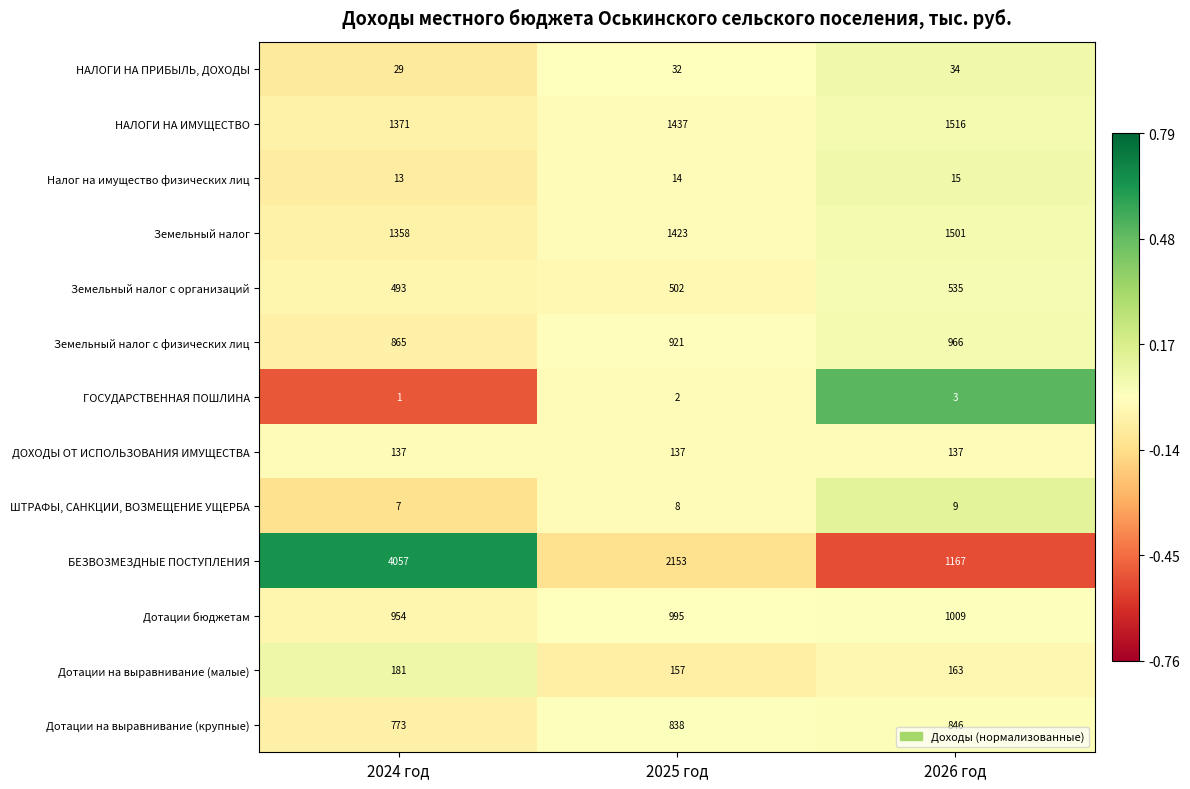

Rank the series by their maximum value, from highest to lowest.

БЕЗВОЗМЕЗДНЫЕ ПОСТУПЛЕНИЯ, НАЛОГИ НА ИМУЩЕСТВО, Земельный налог, Дотации бюджетам, Земельный налог с физических лиц, Дотации на выравнивание (крупные), Земельный налог с организаций, Дотации на выравнивание (малые), ДОХОДЫ ОТ ИСПОЛЬЗОВАНИЯ ИМУЩЕСТВА, НАЛОГИ НА ПРИБЫЛЬ, ДОХОДЫ, Налог на имущество физических лиц, ШТРАФЫ, САНКЦИИ, ВОЗМЕЩЕНИЕ УЩЕРБА, ГОСУДАРСТВЕННАЯ ПОШЛИНА